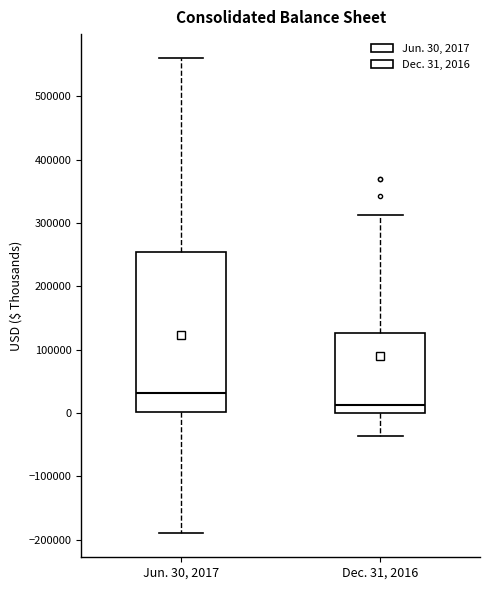

Comparing the boxes themselves (not the whiskers), which one is the tallest?

Jun. 30, 2017